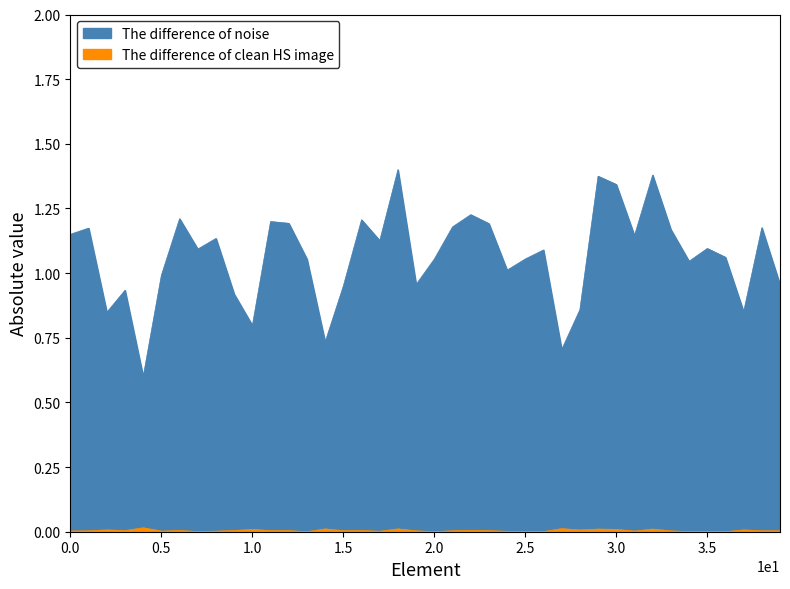

Does the chart have visible grid lines?

No